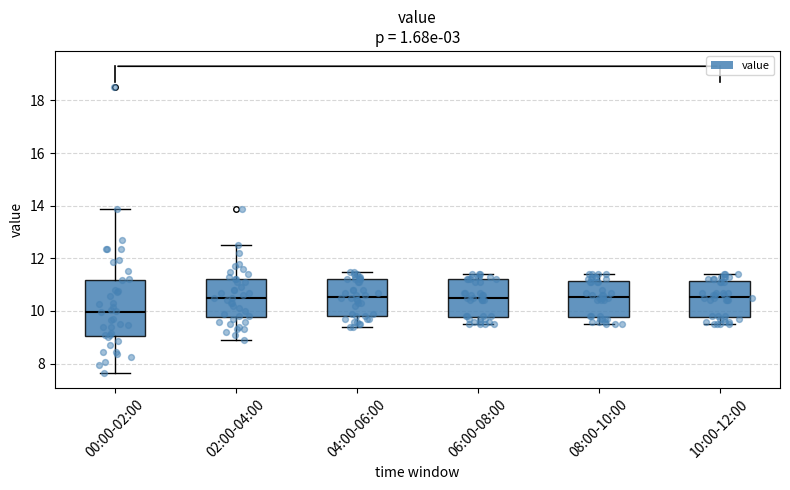

Reading left to right, transcribe this box plot: for each box, give where its median line is, the range the box spans, and where its two whiskers end, as read against the y-axis. The values are not printed on the chart, so give them approximately, as read against the axis.

00:00-02:00: median 10.0, box 9.0 to 11.2, whiskers 7.6 to 13.8
02:00-04:00: median 10.6, box 9.8 to 11.2, whiskers 9.0 to 12.6
04:00-06:00: median 10.6, box 9.8 to 11.2, whiskers 9.4 to 11.6
06:00-08:00: median 10.6, box 9.8 to 11.2, whiskers 9.6 to 11.4
08:00-10:00: median 10.6, box 9.8 to 11.2, whiskers 9.6 to 11.4
10:00-12:00: median 10.6, box 9.8 to 11.2, whiskers 9.6 to 11.4